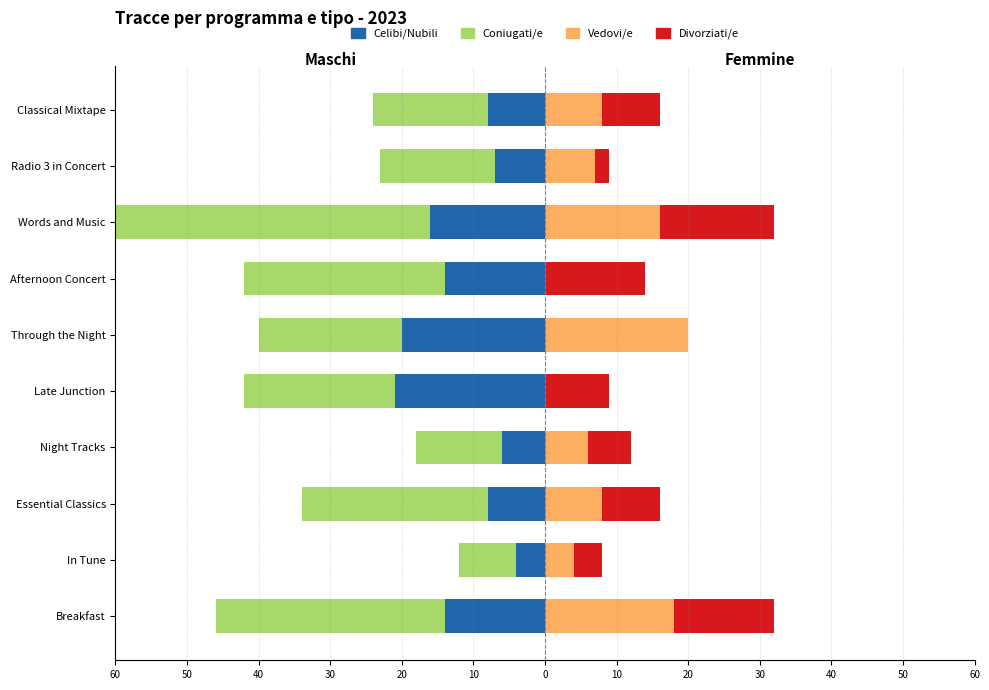

How many values in the Vedovi/e series exceed 8?

3